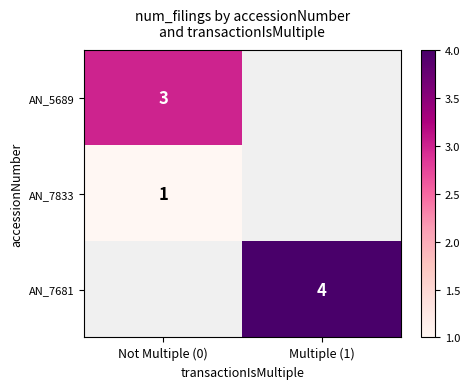

Is it true that AN_5689 equals 3 at Not Multiple (0)?

True